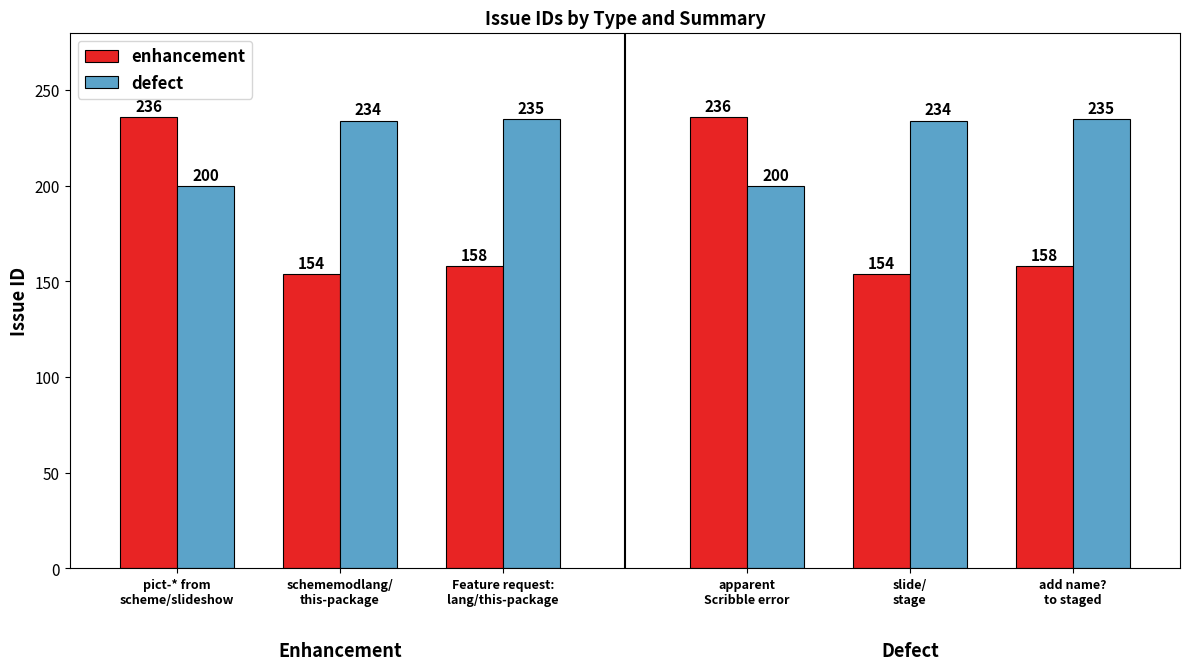

Which series changed the most between pict-* from
scheme/slideshow and schememodlang/
this-package?

enhancement